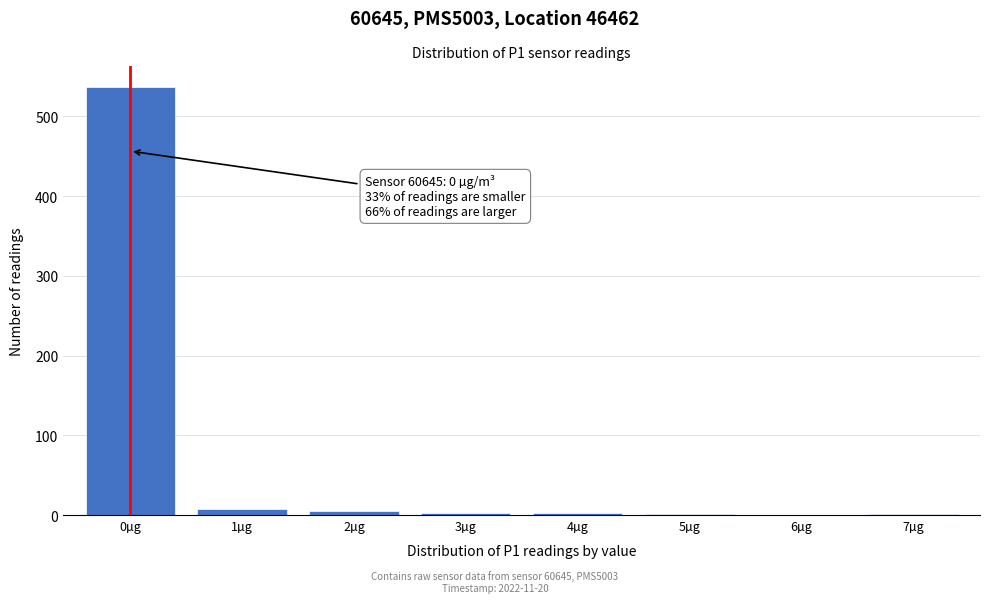

At which category does the chart reach its peak across all series?

0µg